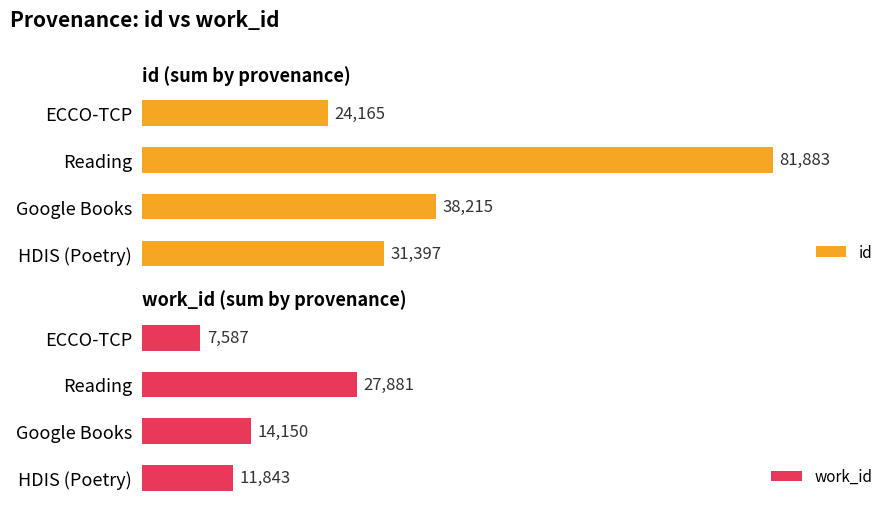

Which category has the highest value in the id series?

Reading